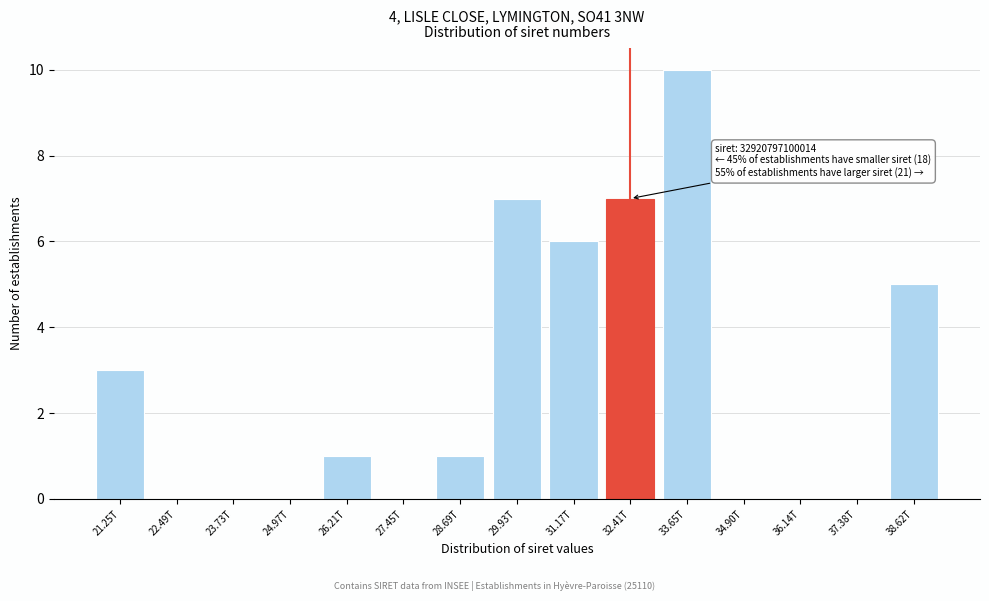

Reading left to right, list all the values displayed in this chart.

21.25T=3	22.49T=0	23.73T=0	24.97T=0	26.21T=1	27.45T=0	28.69T=1	29.93T=7	31.17T=6	32.41T=7	33.65T=10	34.90T=0	36.14T=0	37.38T=0	38.62T=5